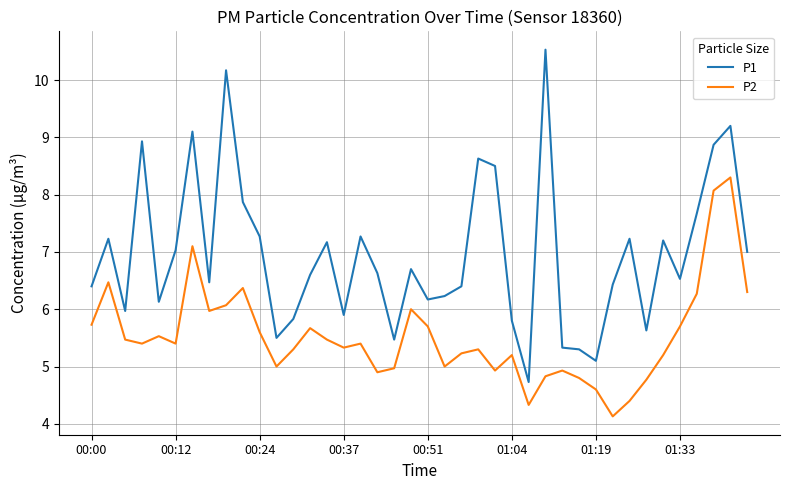

What is the sum of all P1 values?

278.1